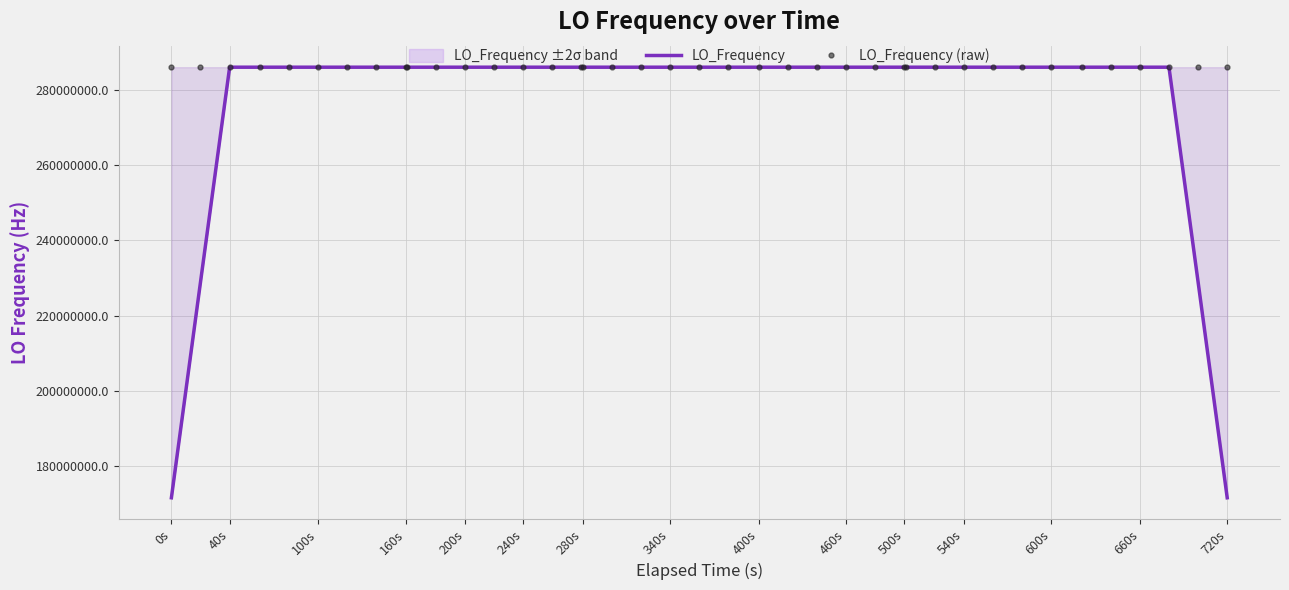

How many values in the LO_Frequency (raw) series are below 286047001?

13